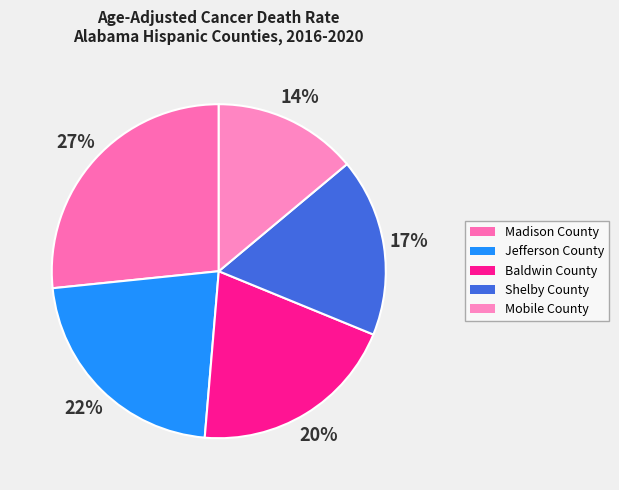

Rank the categories by value from lowest to highest.

Mobile County, Shelby County, Baldwin County, Jefferson County, Madison County